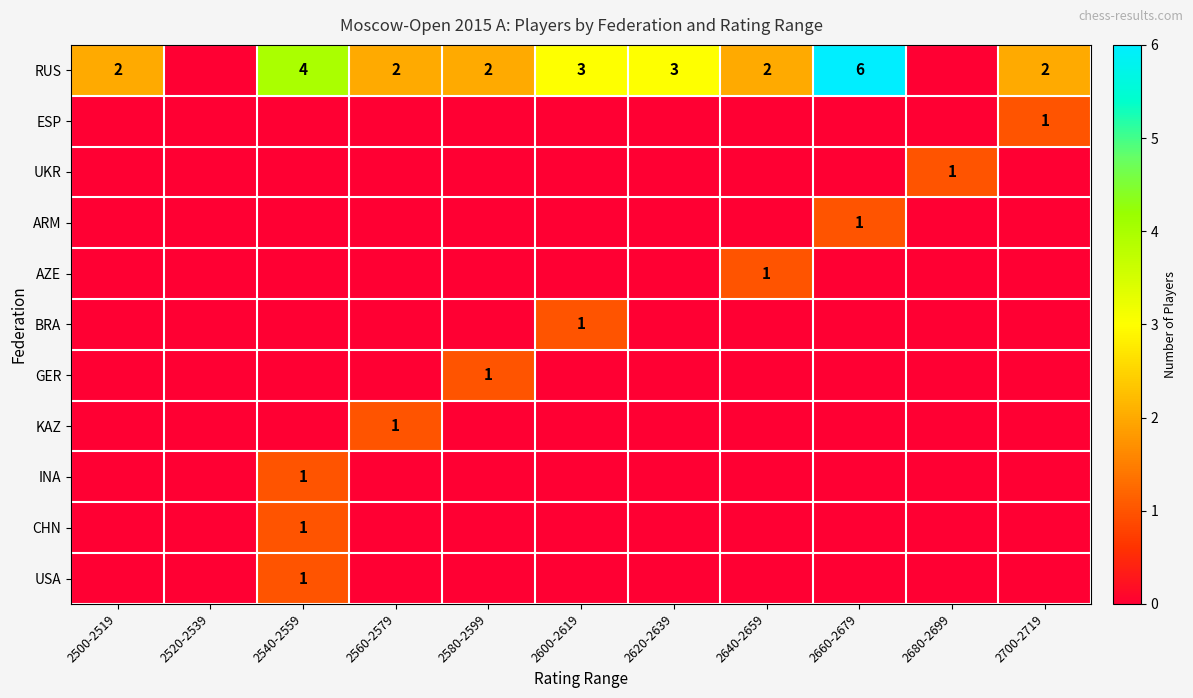

Count the GER values in the range 0 to 1.

11